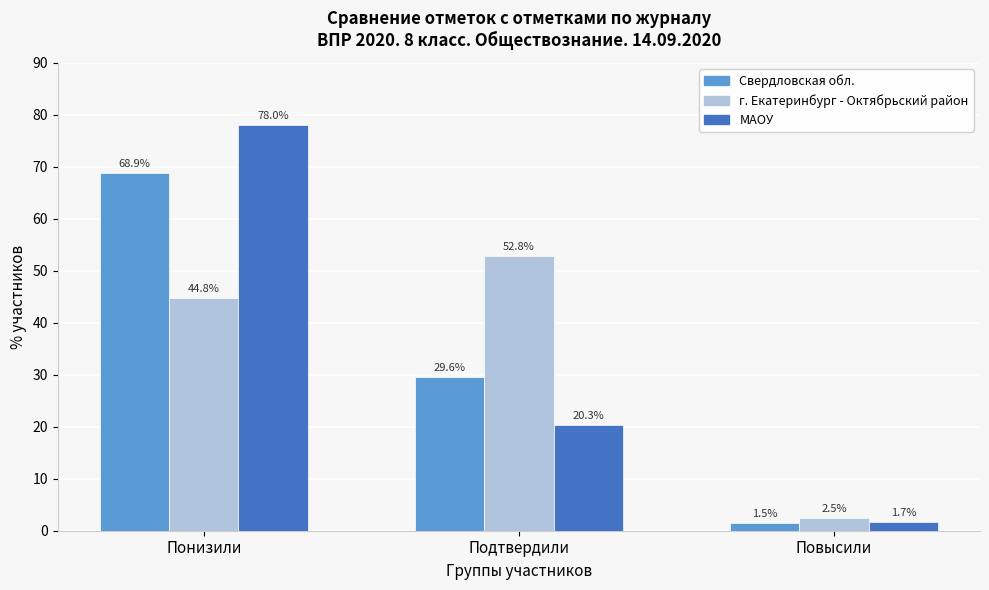

Reading right to left, what are all the values shown in this chart?

Свердловская обл.: Повысили=1.5	Подтвердили=29.6	Понизили=68.9
г. Екатеринбург - Октябрьский район: Повысили=2.5	Подтвердили=52.8	Понизили=44.8
МАОУ: Повысили=1.7	Подтвердили=20.3	Понизили=78.0